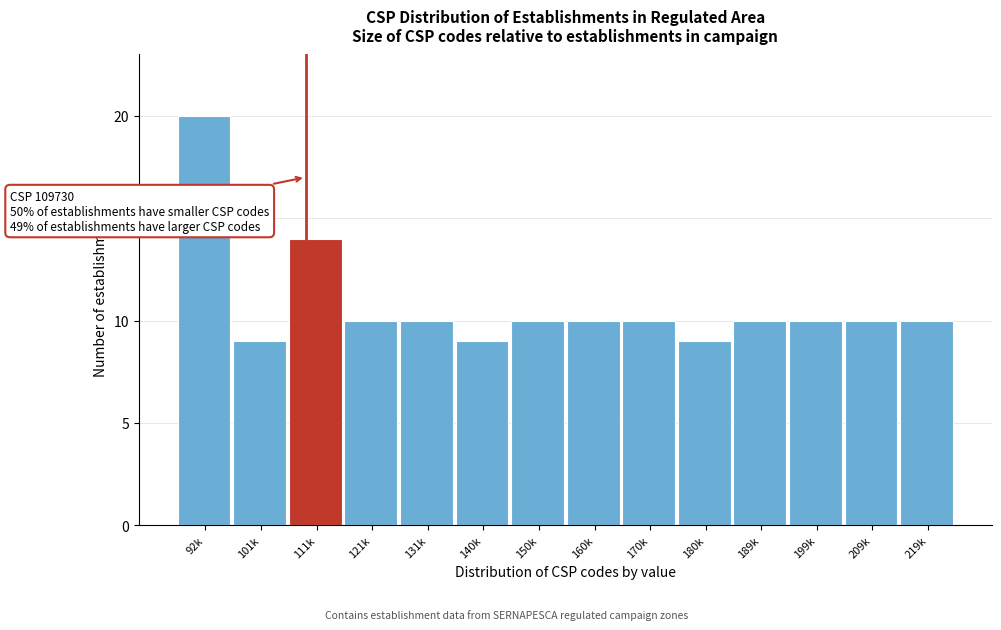

Reading left to right, transcribe all the data shown in this chart.

92k=20	101k=9	111k=14	121k=10	131k=10	140k=9	150k=10	160k=10	170k=10	180k=9	189k=10	199k=10	209k=10	219k=10